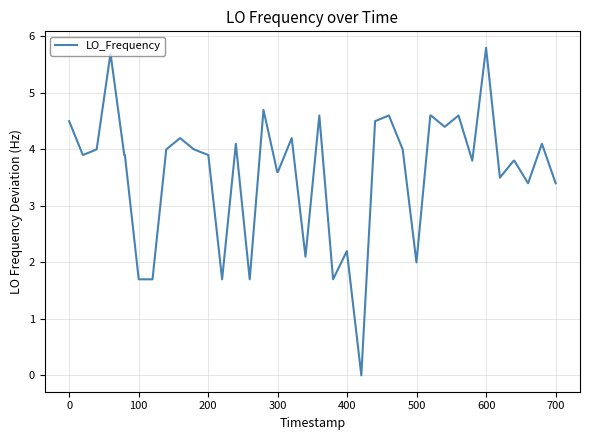

What is the maximum value shown in the chart?

5.8